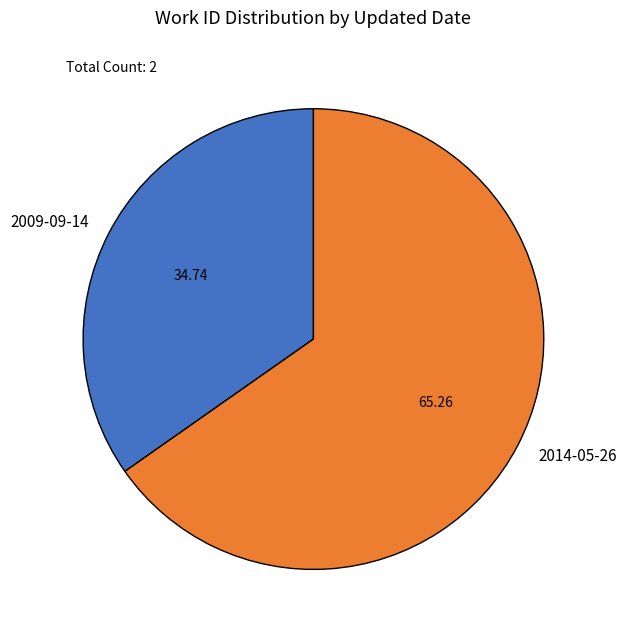

How many segments does this pie chart have?

2